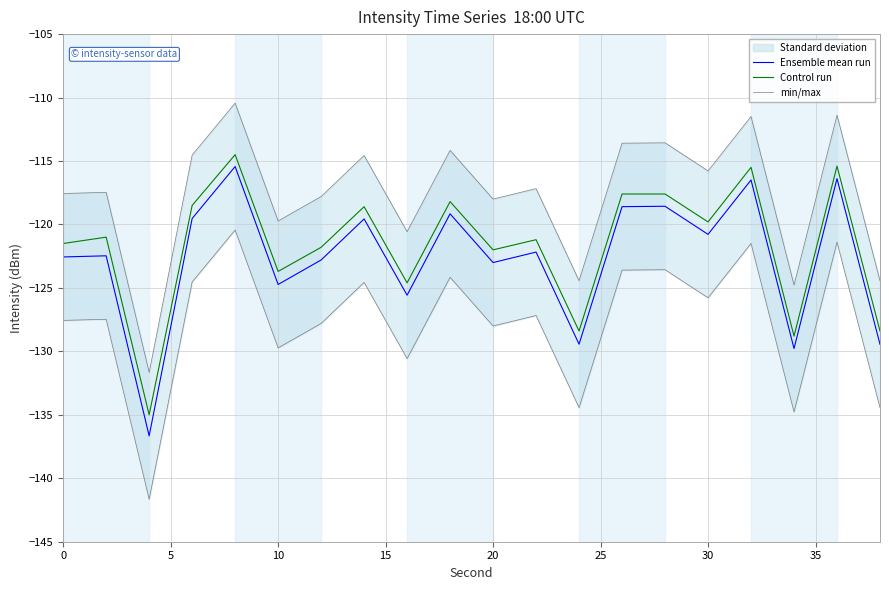

True or false: Ensemble mean run has a value of -217.8 at 0.

False